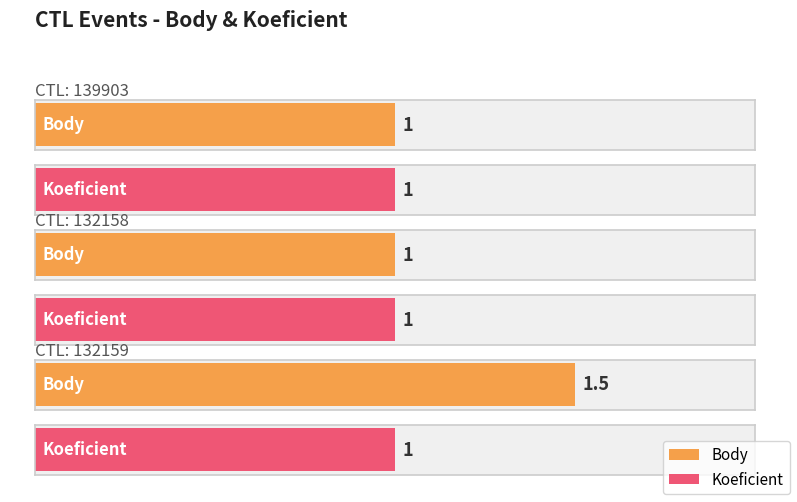

What position from the right is 132159?

1